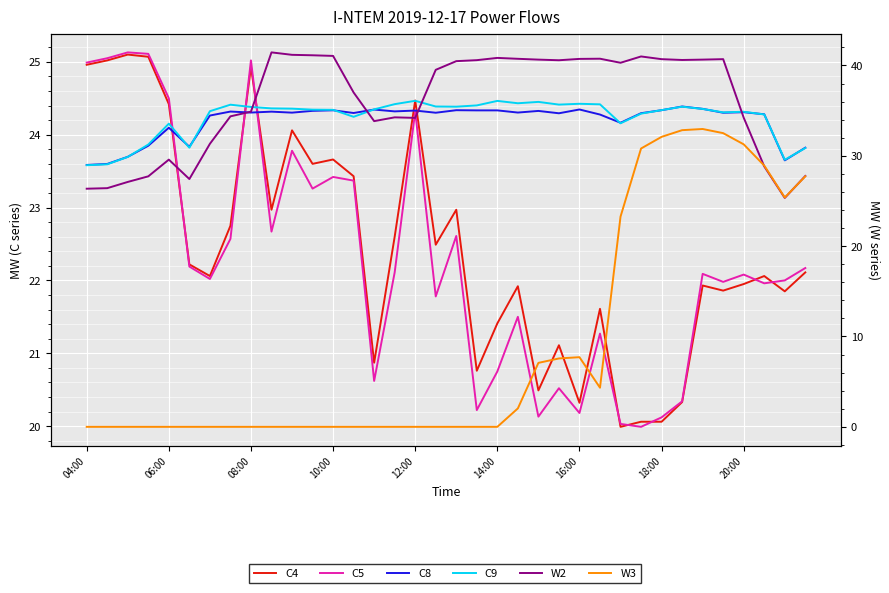

At which label does C5 first exceed 22?

04:00